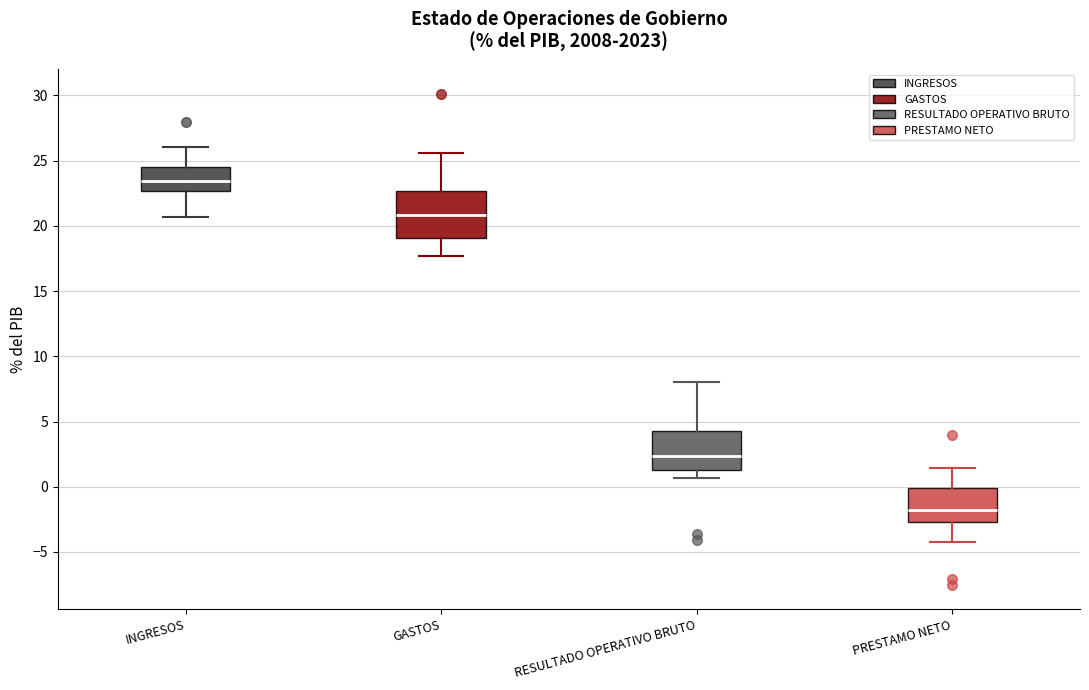

Reading left to right, read every box against the y-axis: the position of its median line, the range the box covers, and the ends of its whiskers. The values are not printed on the chart, so give them approximately, as read against the axis.

INGRESOS: median 23.5, box 22.5 to 24.5, whiskers 20.5 to 26.0
GASTOS: median 21.0, box 19.0 to 22.5, whiskers 17.5 to 25.5
RESULTADO OPERATIVO BRUTO: median 2.5, box 1.5 to 4.5, whiskers 0.5 to 8.0
PRESTAMO NETO: median -2.0, box -2.5 to 0.0, whiskers -4.5 to 1.5